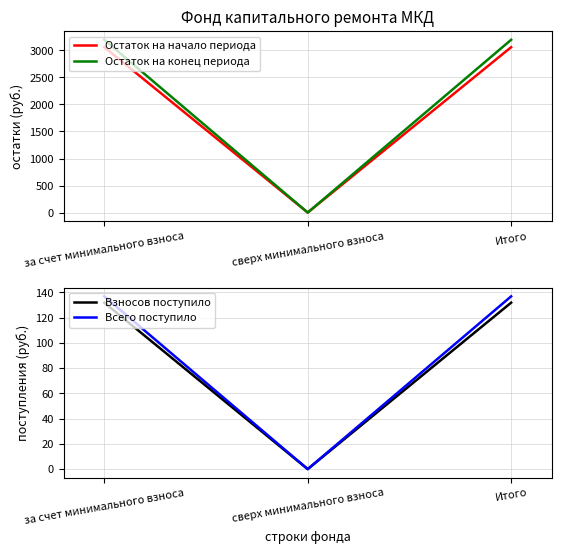

How many data points in Взносов поступило are less than 131?

1